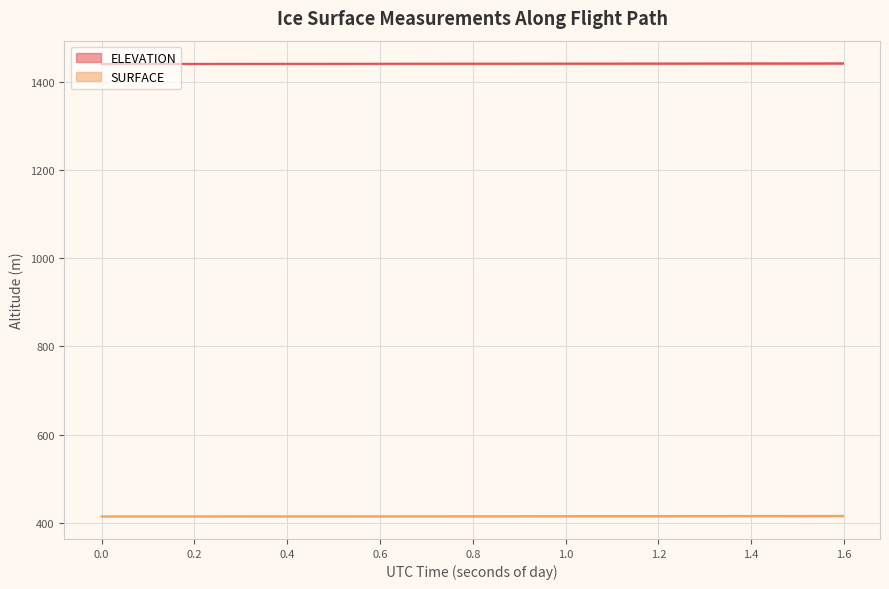

What is the maximum value shown in the chart?

1441.5